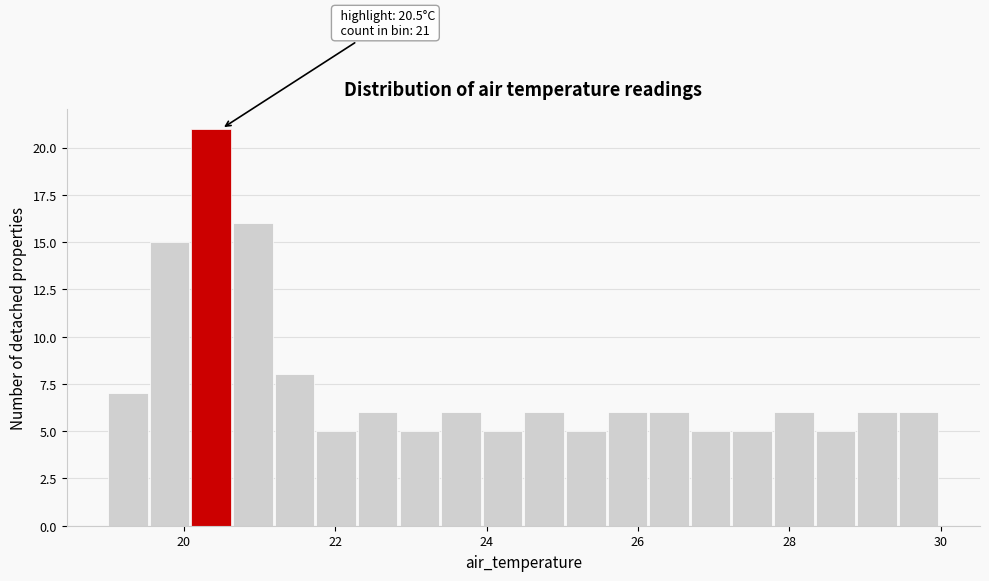

Around what value on the x-axis is the tallest bar? Give the approximate position of its centre, as read against the axis.

20.4